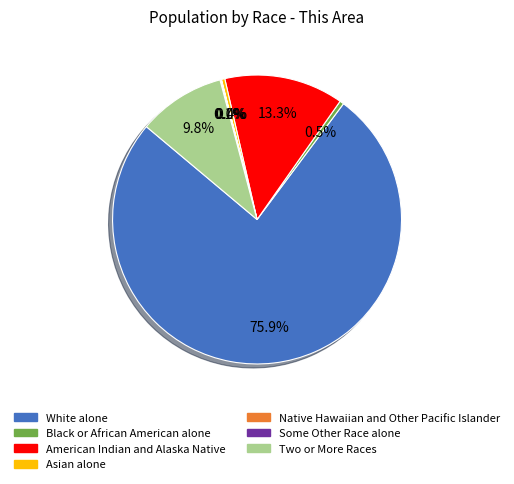

Combined, do American Indian and Alaska Native and Two or More Races account for over 50%?

No